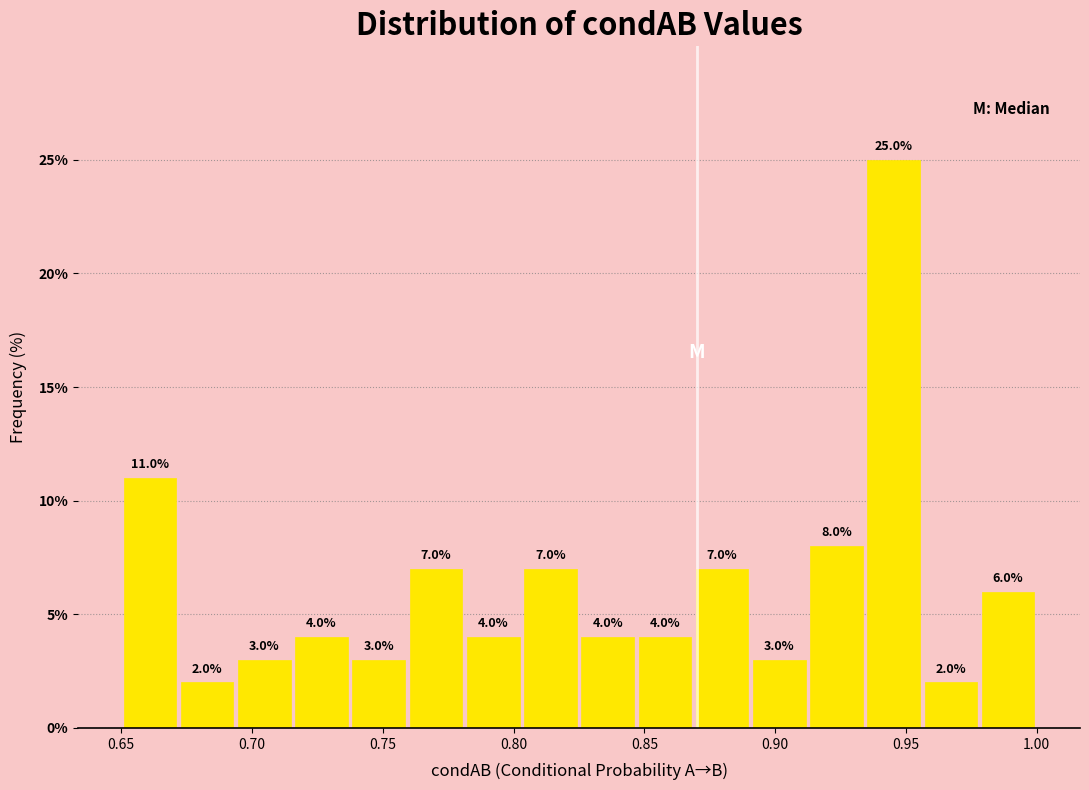

Reading left to right, list every bar in this chart as the range it spans on the x-axis followed by its height. The bar edges are not printed on the chart, so give them approximately, as read against the axis.

0.650 to 0.670: 11.0
0.670 to 0.695: 2.0
0.695 to 0.715: 3.0
0.715 to 0.740: 4.0
0.740 to 0.760: 3.0
0.760 to 0.780: 7.0
0.780 to 0.805: 4.0
0.805 to 0.825: 7.0
0.825 to 0.845: 4.0
0.845 to 0.870: 4.0
0.870 to 0.890: 7.0
0.890 to 0.915: 3.0
0.915 to 0.935: 8.0
0.935 to 0.955: 25.0
0.955 to 0.980: 2.0
0.980 to 1.000: 6.0